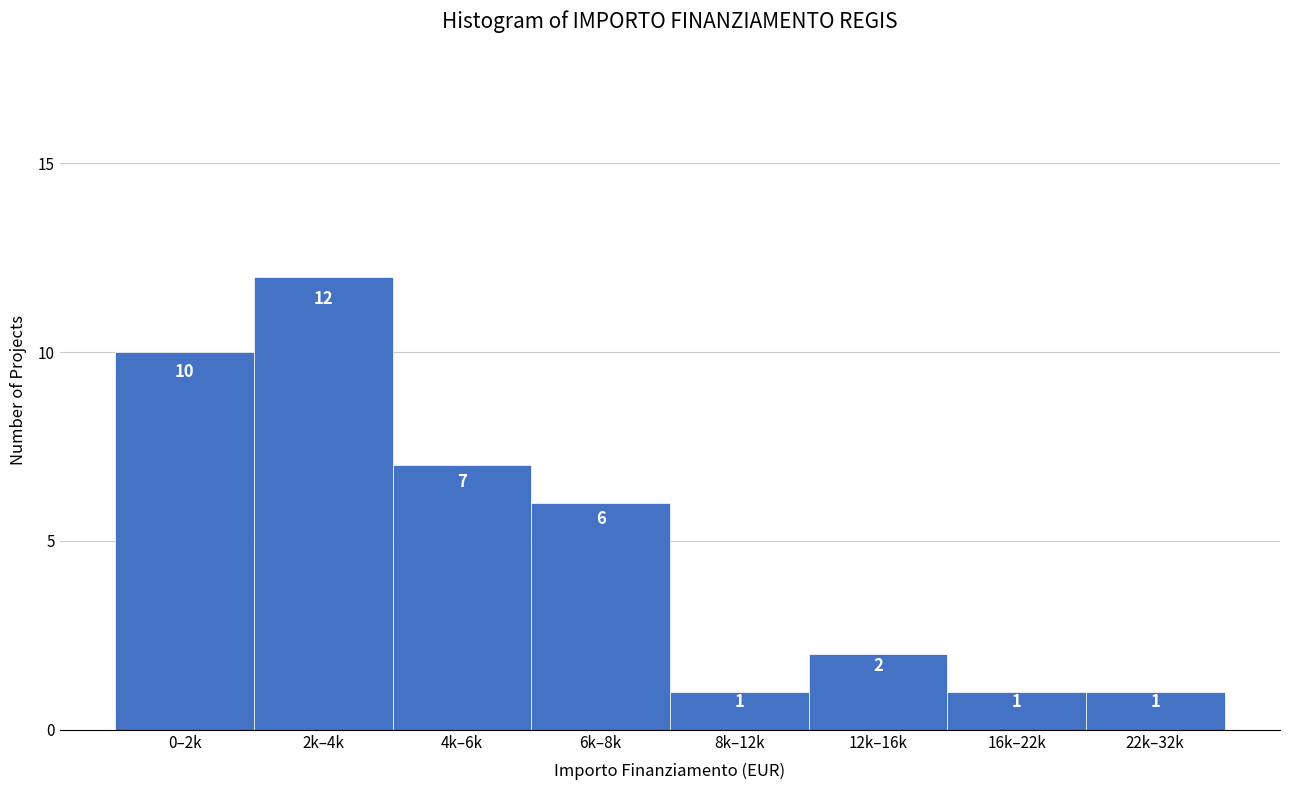

Reading right to left, transcribe all the data shown in this chart.

22k–32k=1	16k–22k=1	12k–16k=2	8k–12k=1	6k–8k=6	4k–6k=7	2k–4k=12	0–2k=10